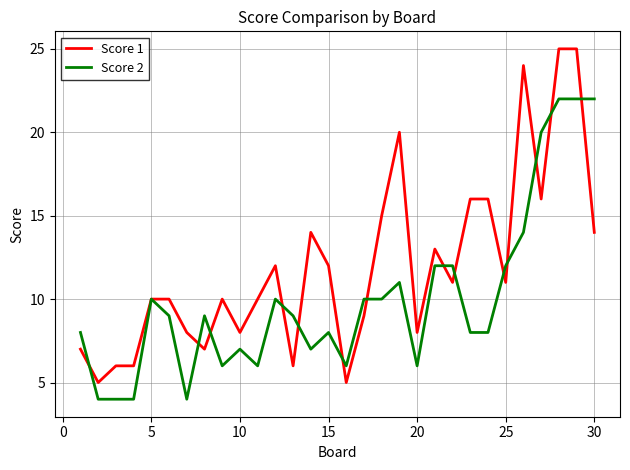

List the series in order of their overall mean, highest first.

Score 1, Score 2